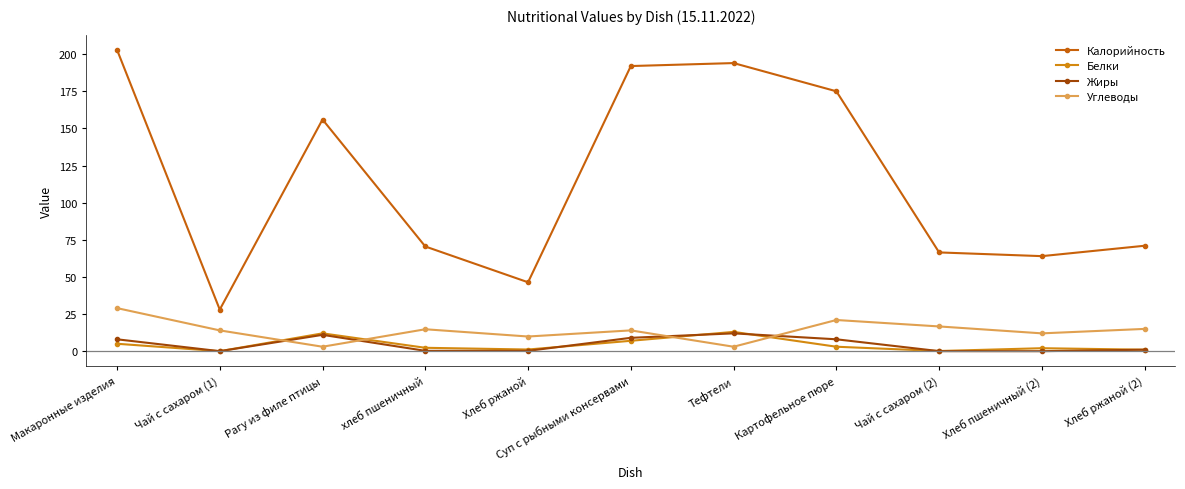

Does the chart display data point markers on the line(s)?

Yes